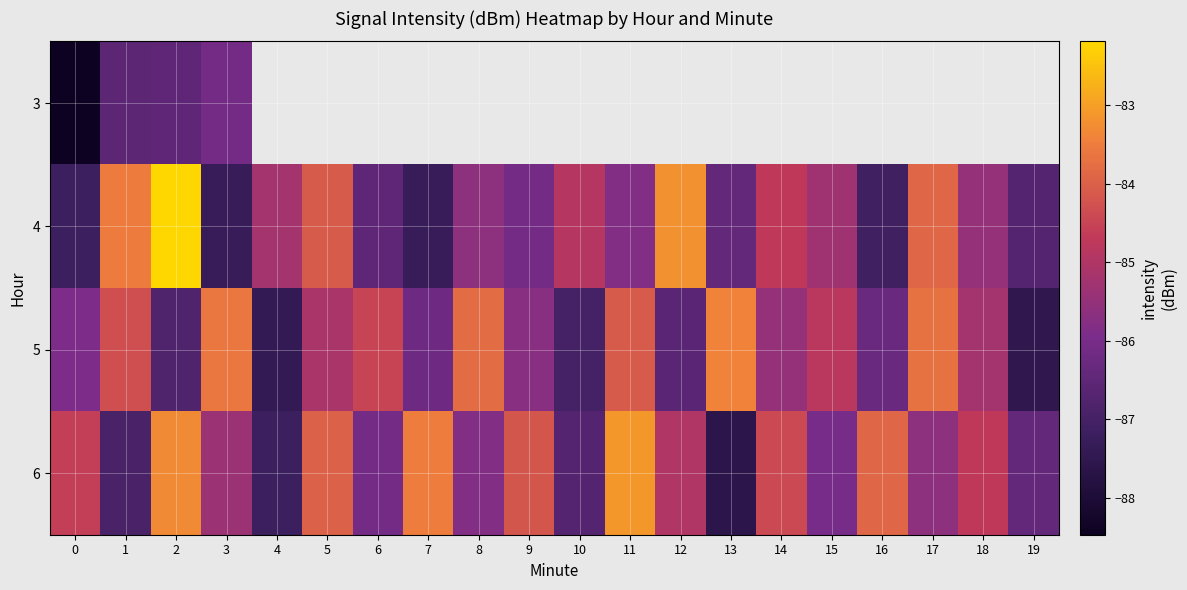

The value of 5 at 6 is -84.5. True or false?

True